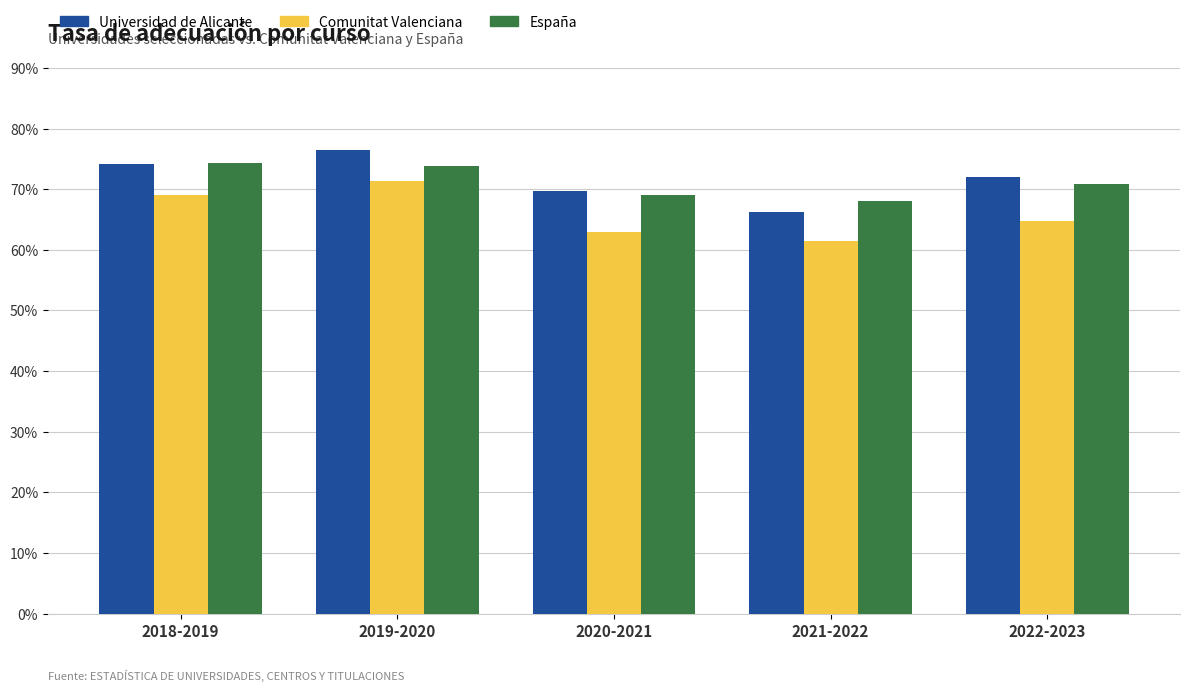

What is the label of the 3rd bar from the right?

2020-2021